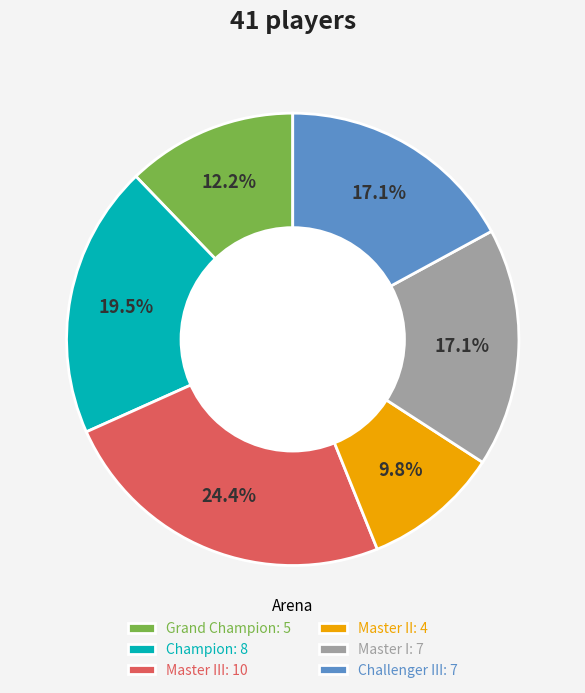

Between Grand Champion: 5 and Champion: 8, which is larger?

Champion: 8